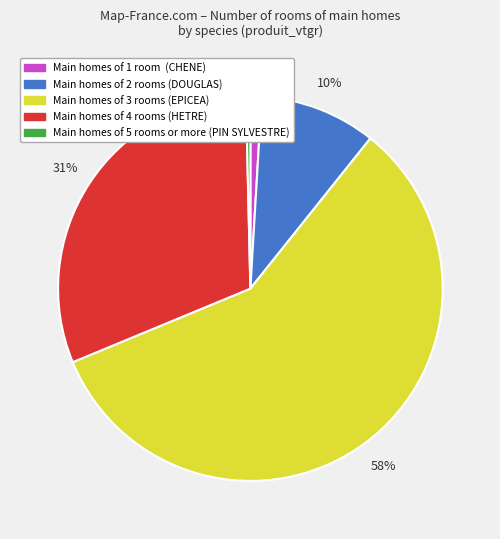

To the nearest percent, what is the difference between the largest and smallest slice percentages?

58%